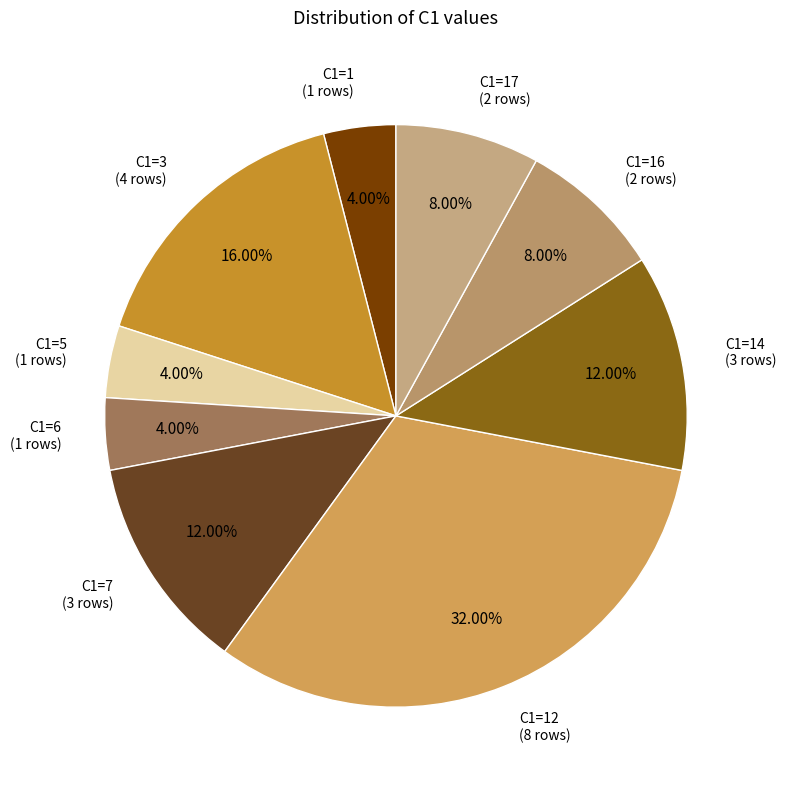

Count the number of slices in the pie.

9